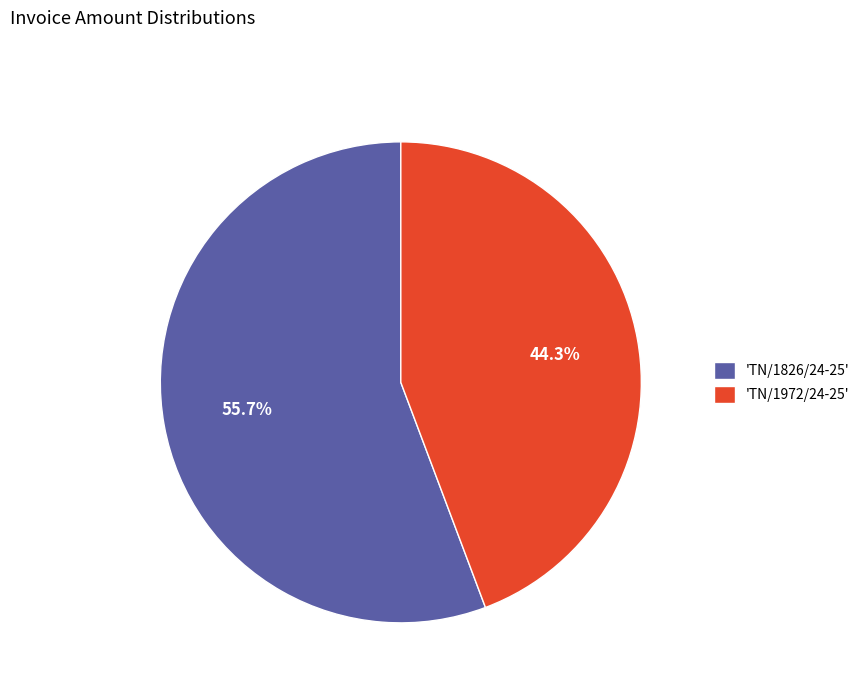

How many segments does this pie chart have?

2